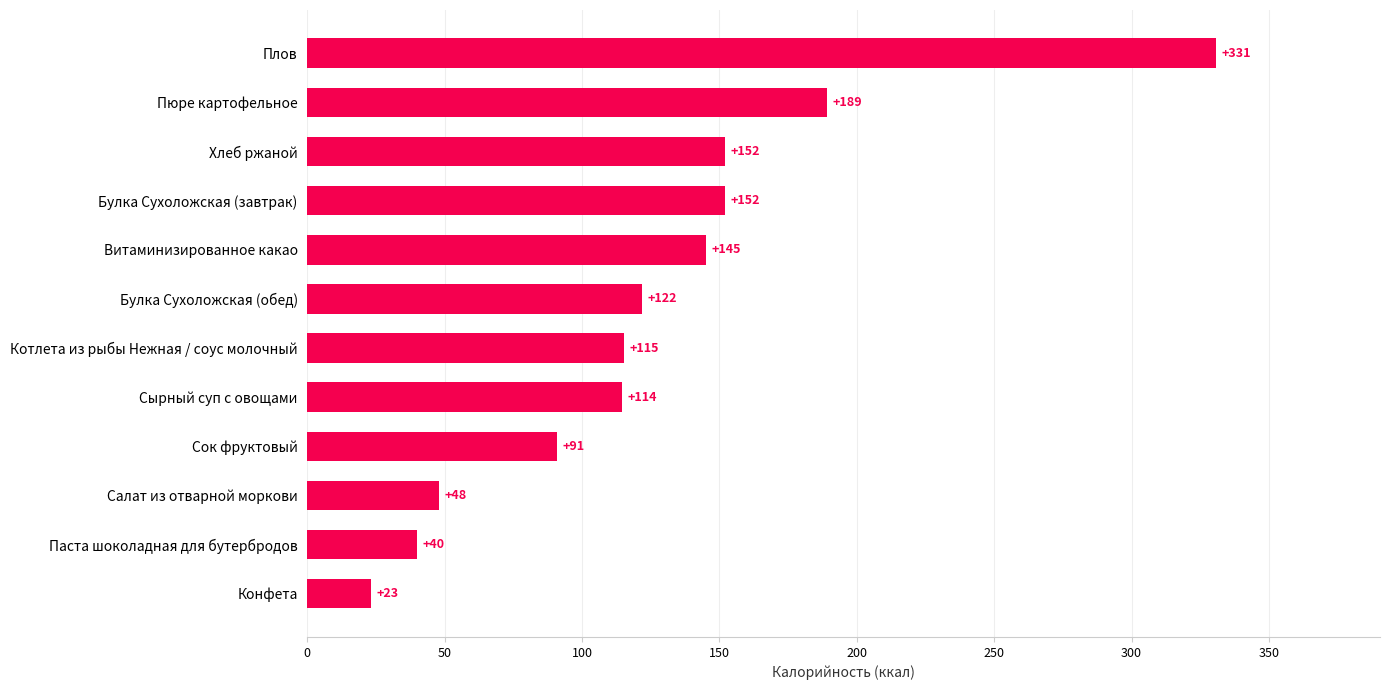

True or false: the data shows 249.6 at Витаминизированное какао.

False